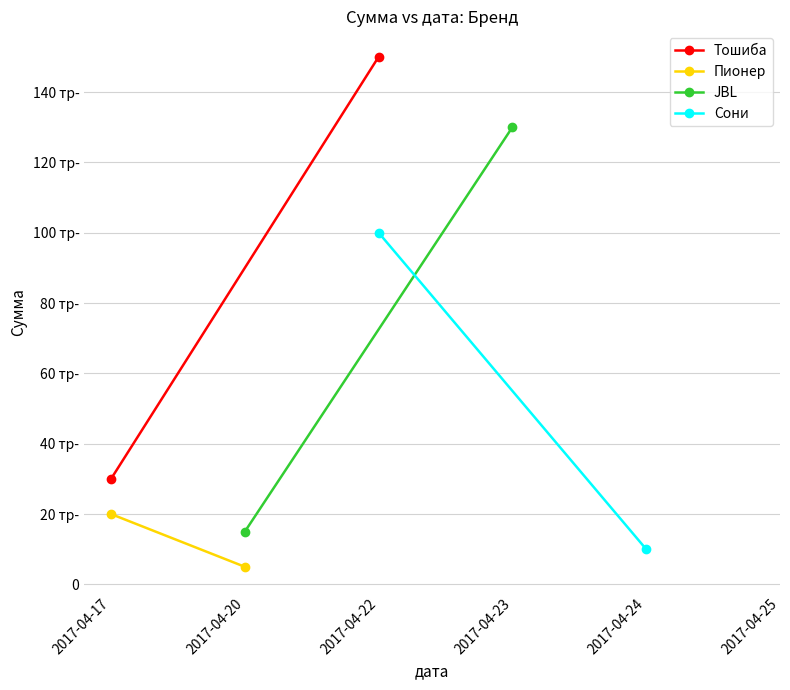

At how many categories does at least one series exceed 44147?

2